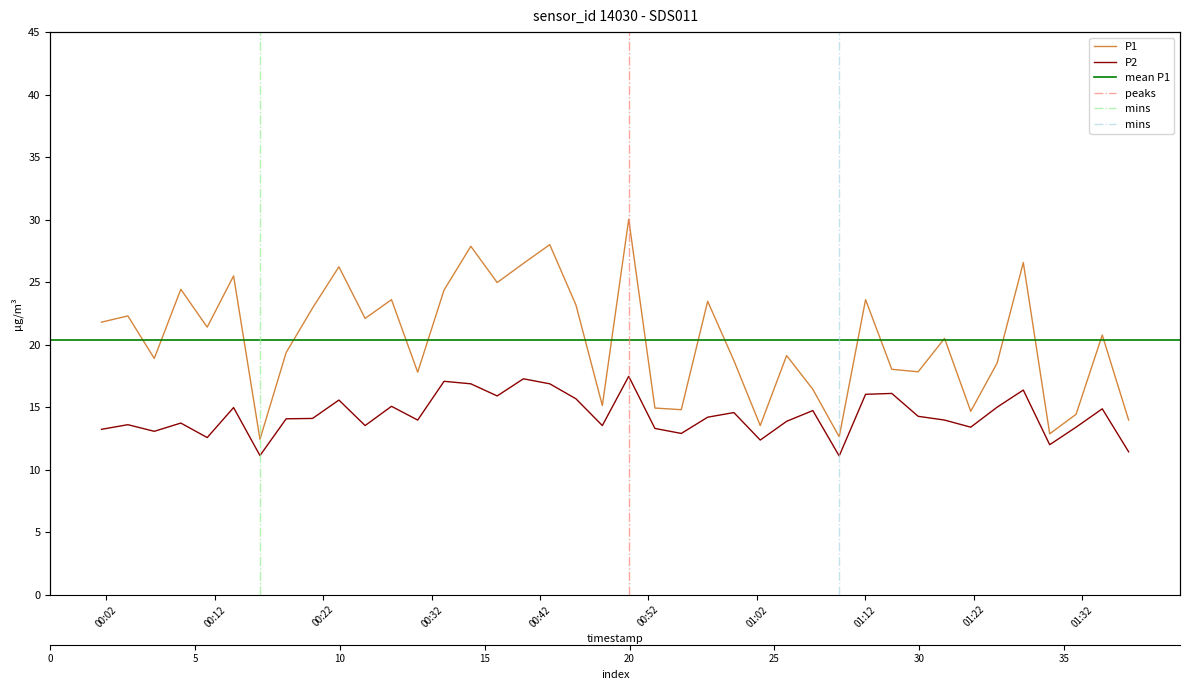

What position from the right is 2024-01-15T00:21:01?

32